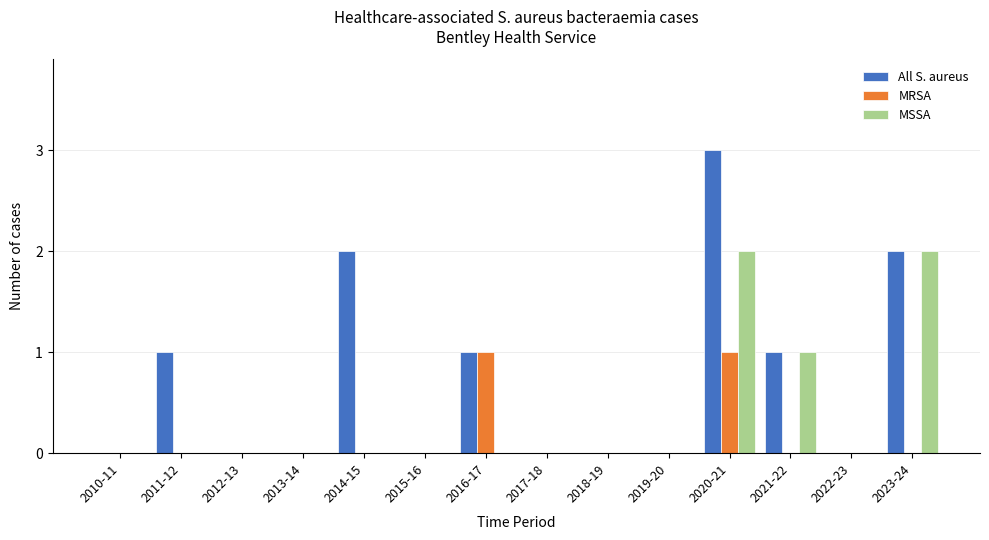

Which series has the largest total across all categories?

All S. aureus